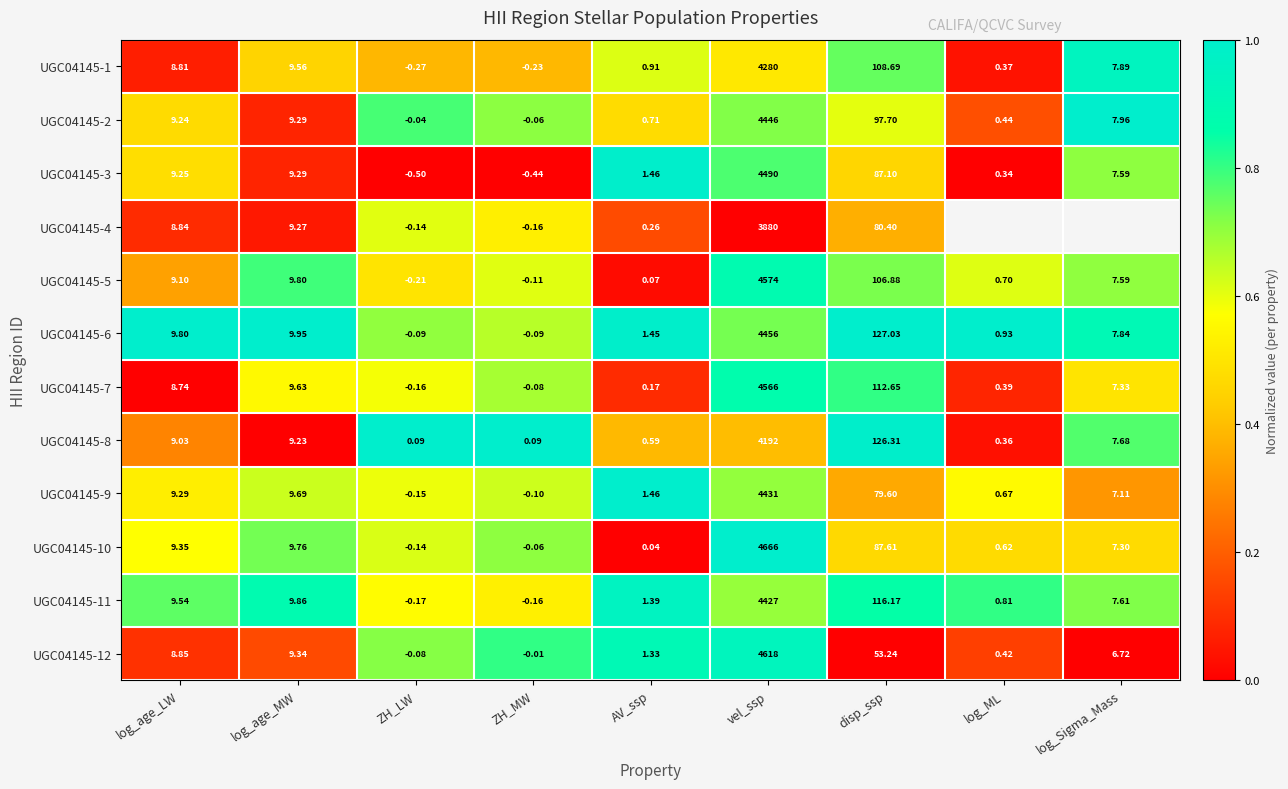

At how many categories does at least one series exceed 0?

9